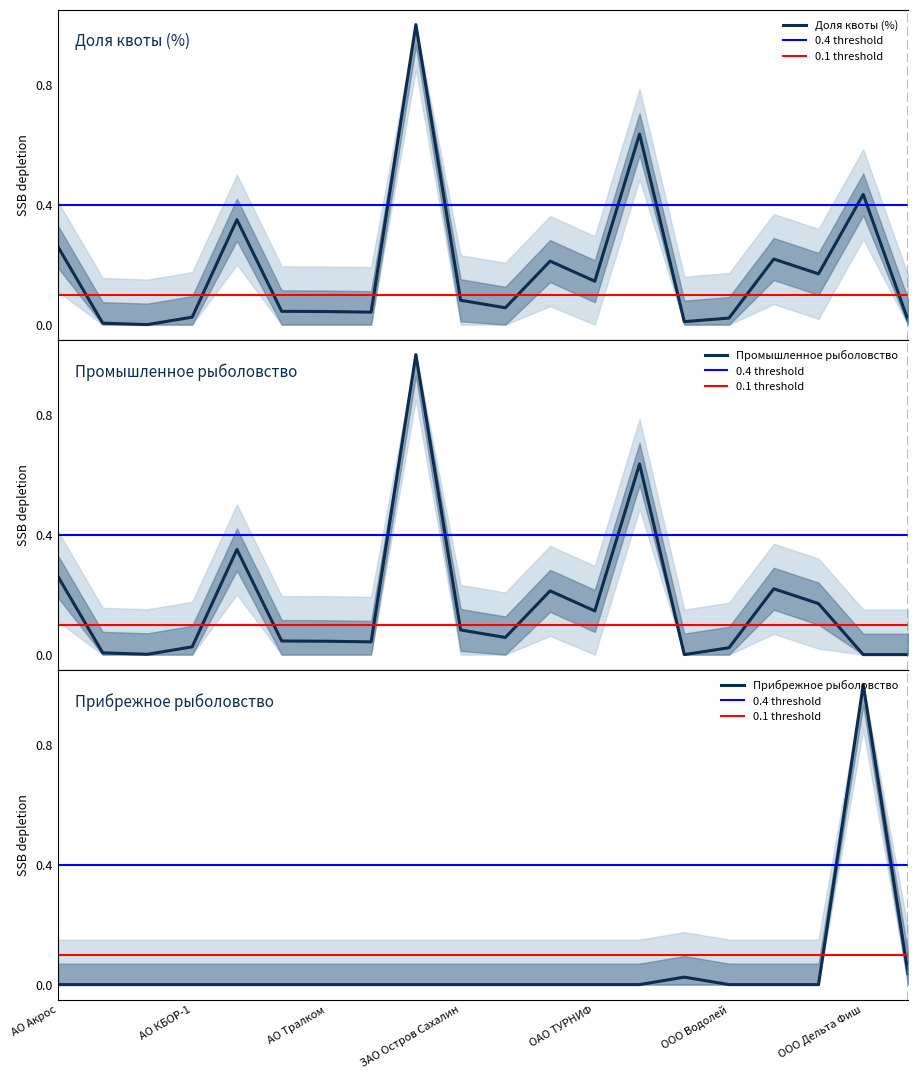

What is the maximum value for Промышленное рыболовство?

1.0